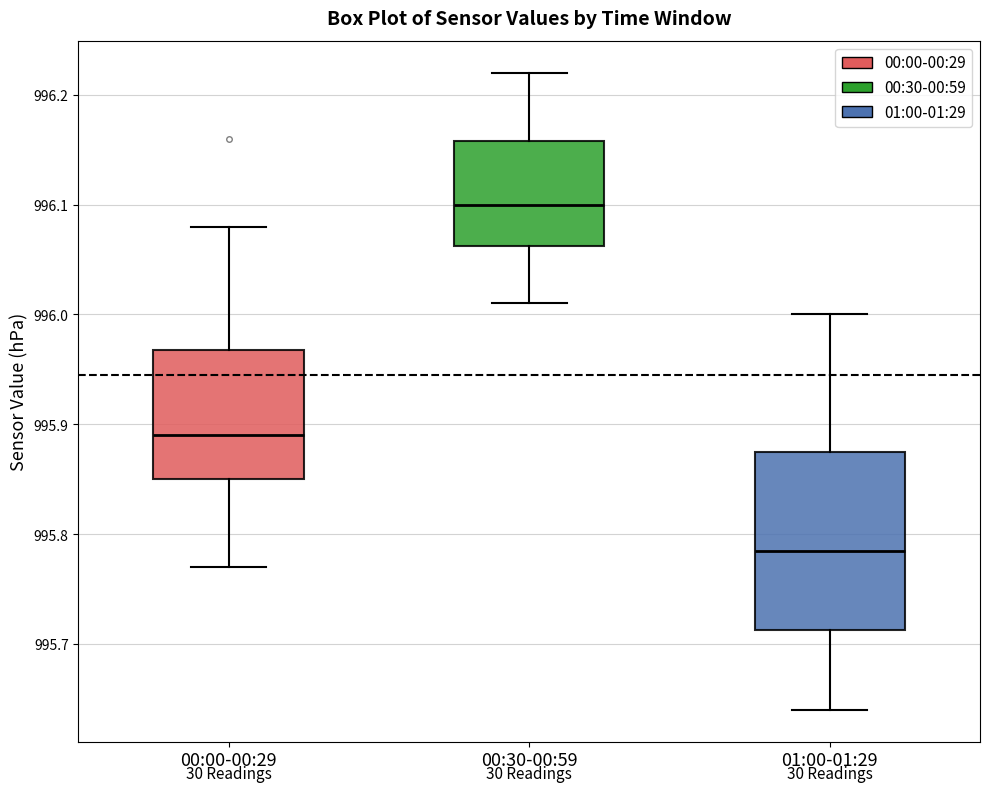

Which box has the highest median line?

00:30-00:59